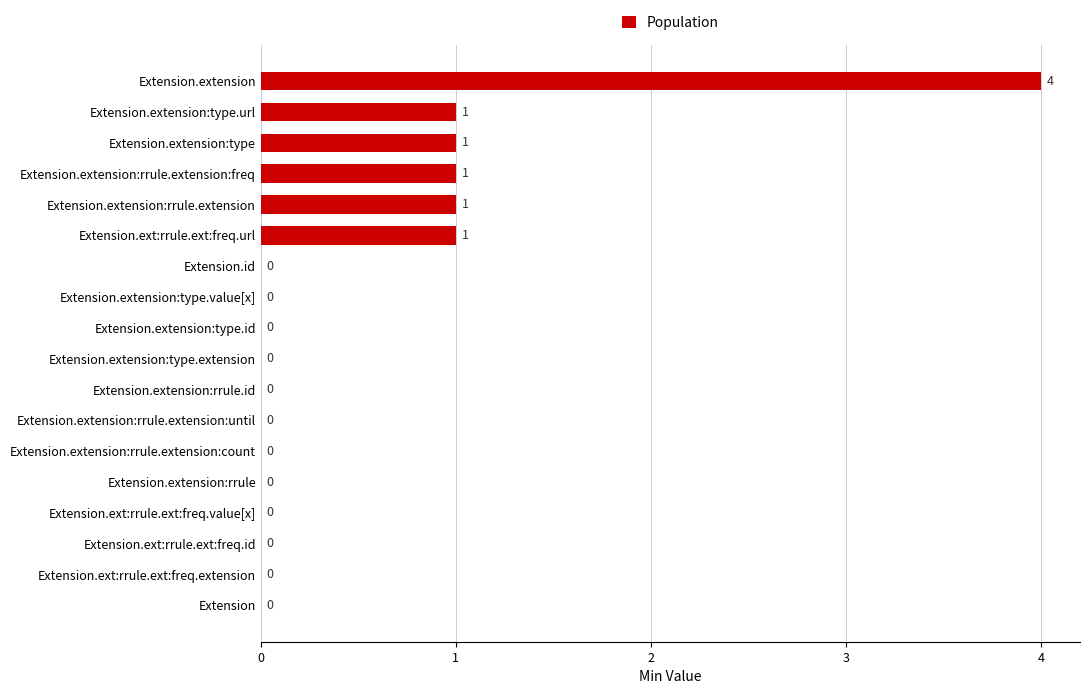

Between Extension.extension:type.extension and Extension.ext:rrule.ext:freq.url, which is larger?

Extension.ext:rrule.ext:freq.url